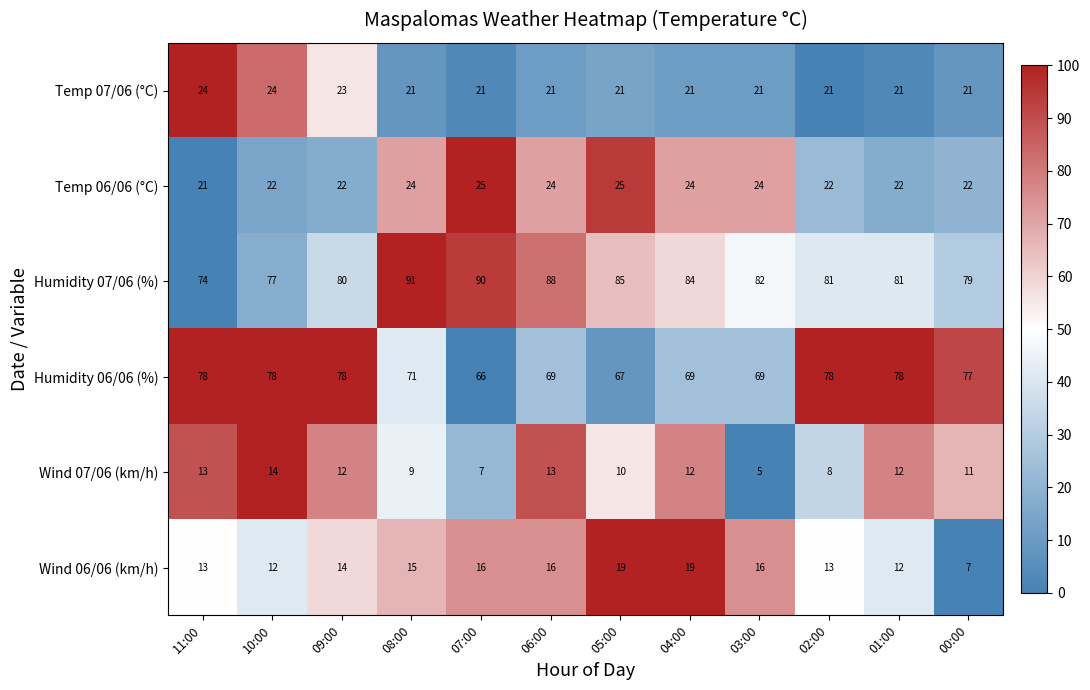

What is the difference between the maximum and minimum values in the Temp 07/06 (°C) series?

3